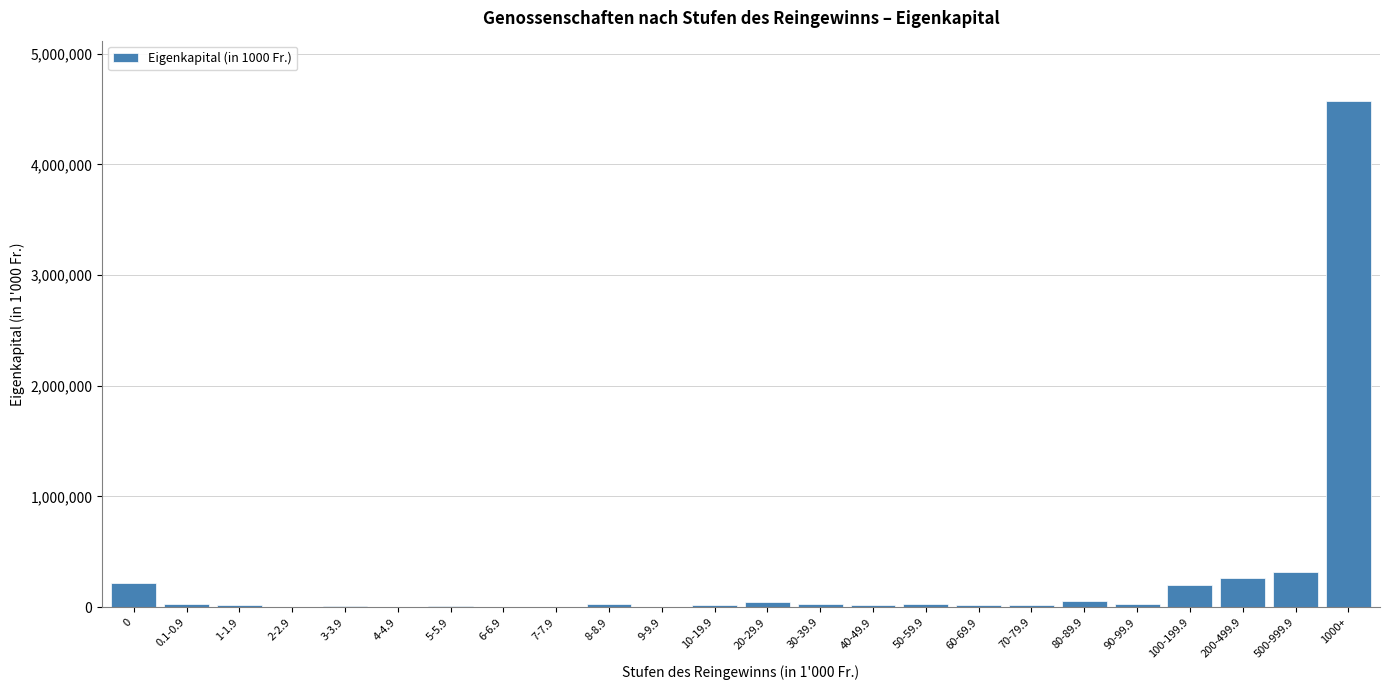

Is it true that the value at 500-999.9 is 555958?

False